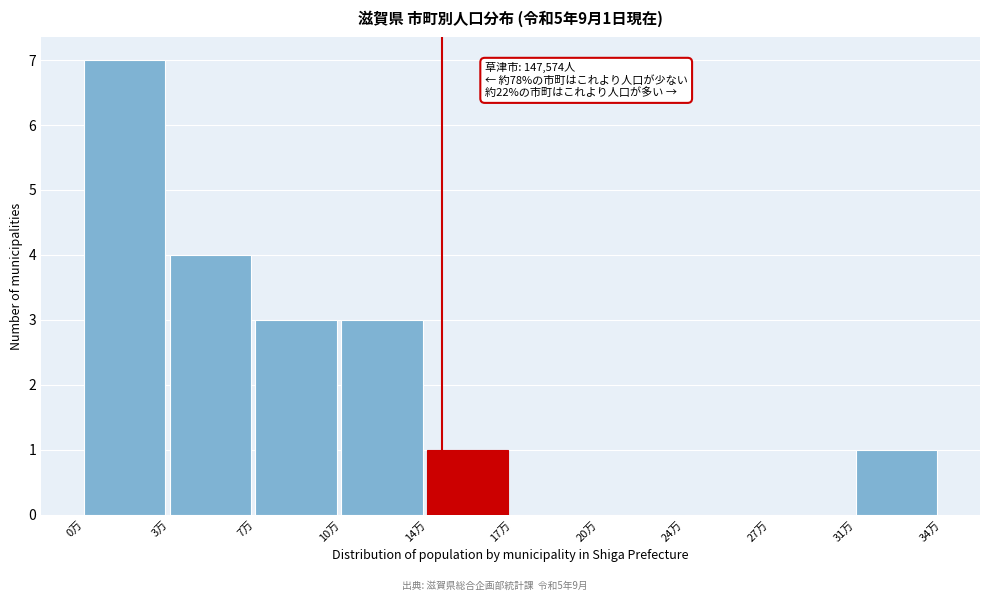

Reading left to right, what are all the values shown in this chart?

0万=7	3万=4	7万=3	10万=3	14万=1	17万=0	20万=0	24万=0	27万=0	31万=1